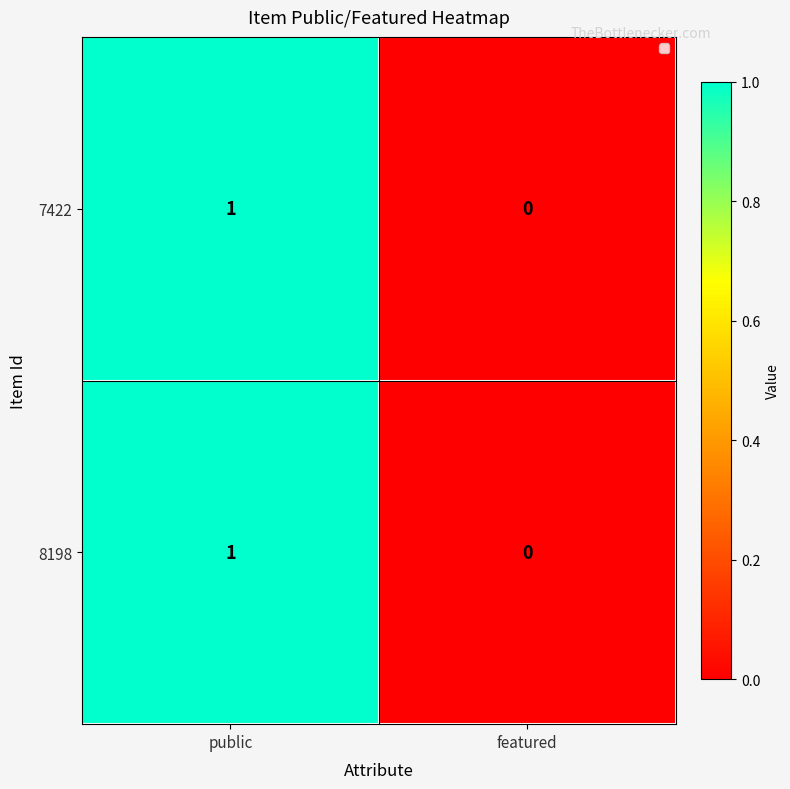

Reading right to left, transcribe all the data shown in this chart.

7422: 0	1
8198: 0	1